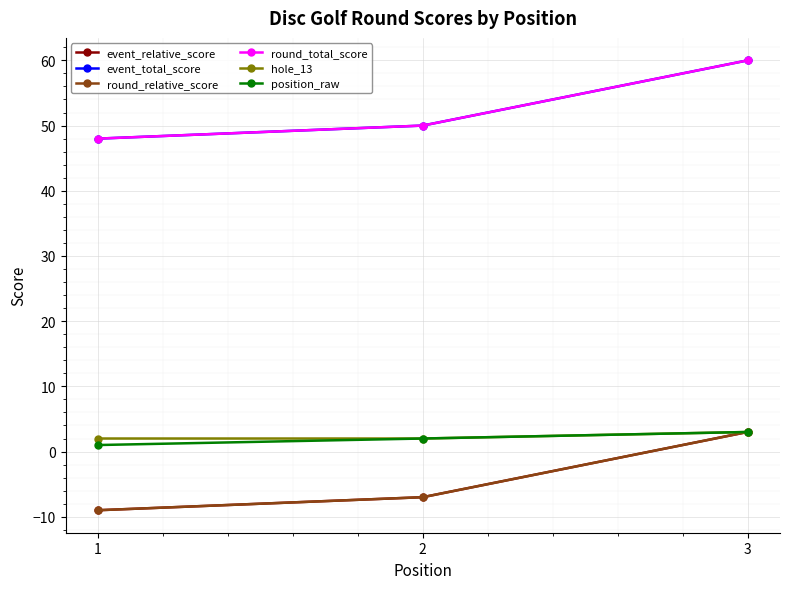

Is this an area chart (filled region under the line)?

No